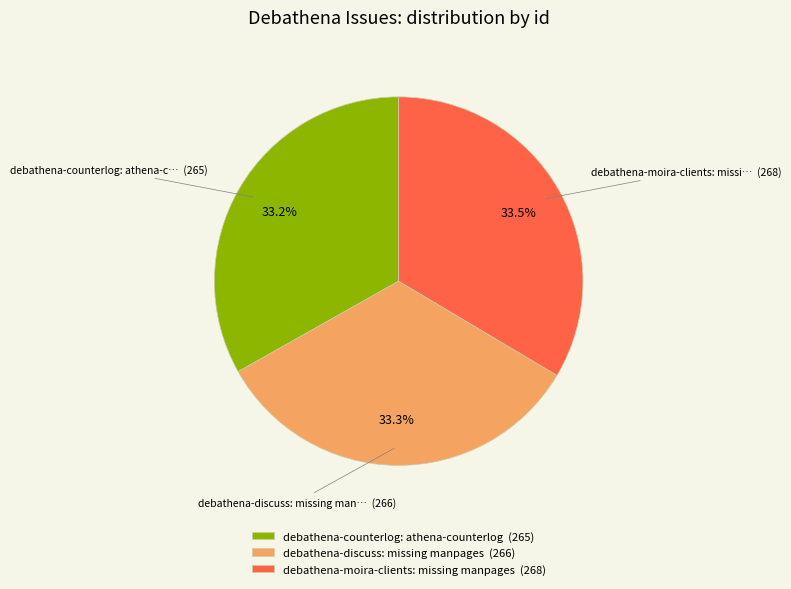

Approximately how many times larger is the value at debathena-moira-clients: missing manpages (268) compared to debathena-counterlog: athena-counterlog (265)?

1.0